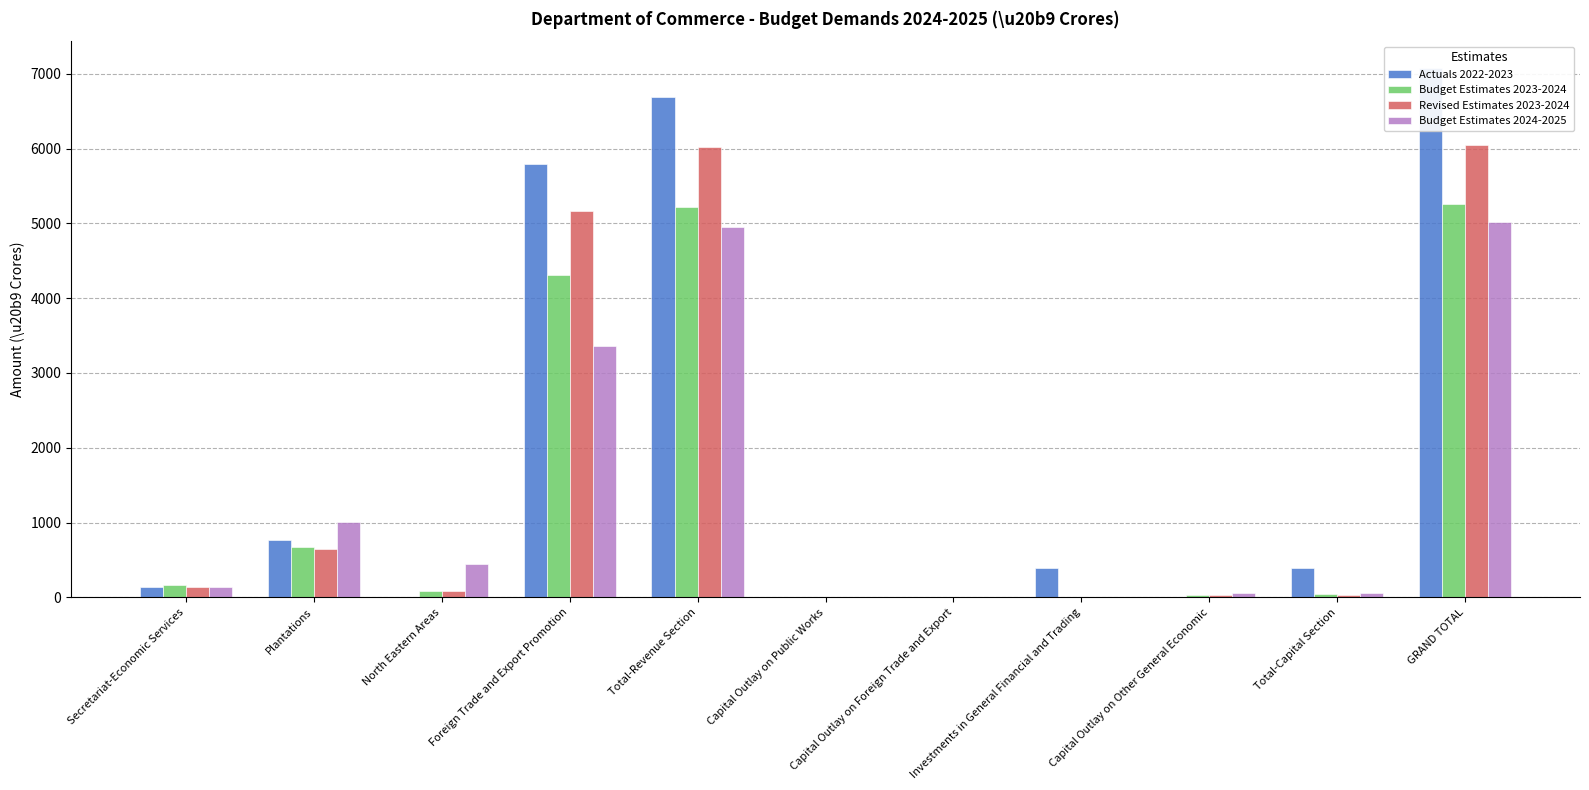

Where does the Actuals 2022-2023 series first go above 388?

Plantations